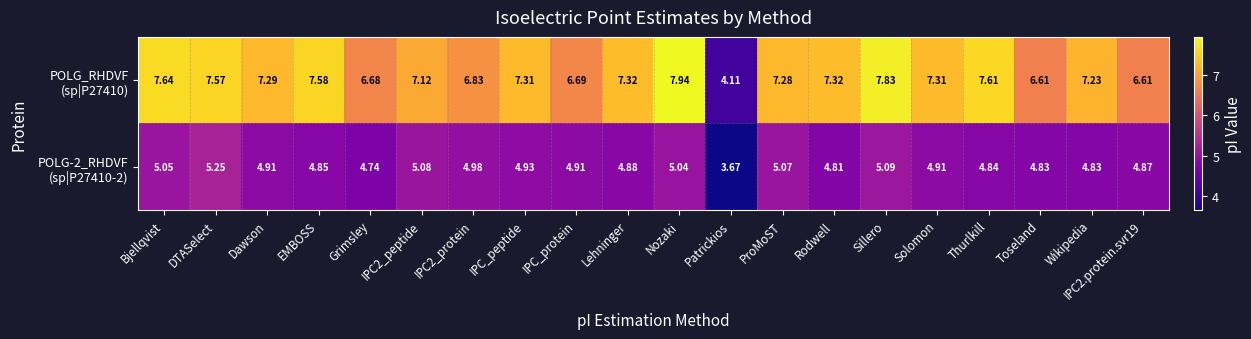

What is the difference between the highest and lowest values at IPC_peptide?

2.4